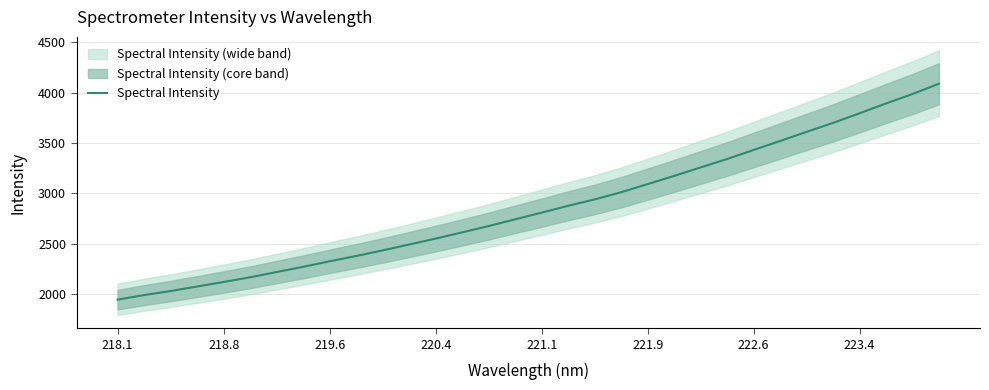

Reading left to right, transcribe all the data shown in this chart.

1944.9	1990.0	2030.3	2074.9	2120.3	2166.9	2218.9	2270.4	2325.5	2378.1	2433.8	2491.9	2550.9	2612.4	2675.3	2742.1	2808.3	2876.4	2939.8	3010.8	3091.4	3172.8	3256.9	3340.6	3430.1	3519.1	3609.5	3698.5	3794.0	3891.4	3985.0	4087.5